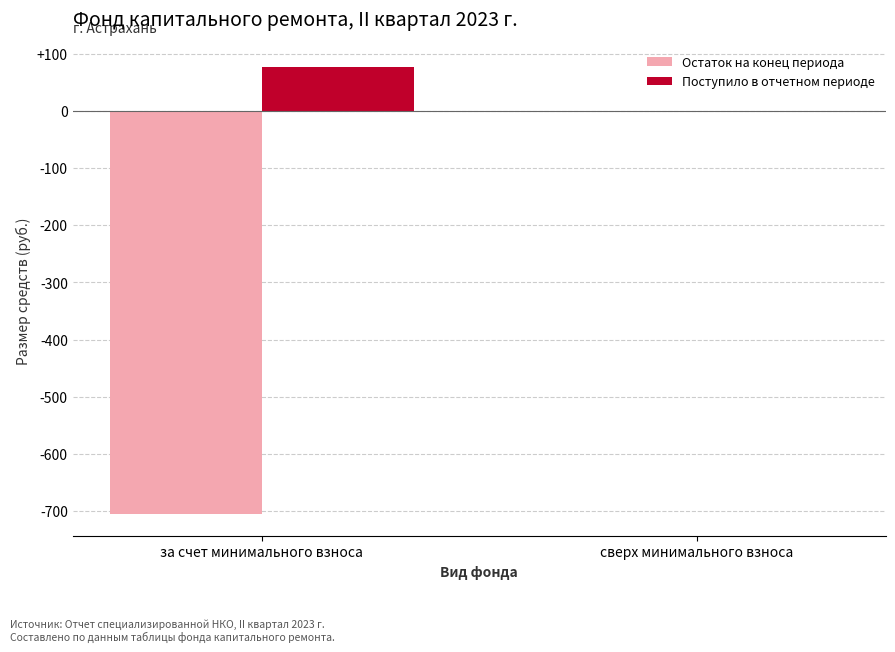

At which category is the sum across all series the highest?

сверх минимального взноса